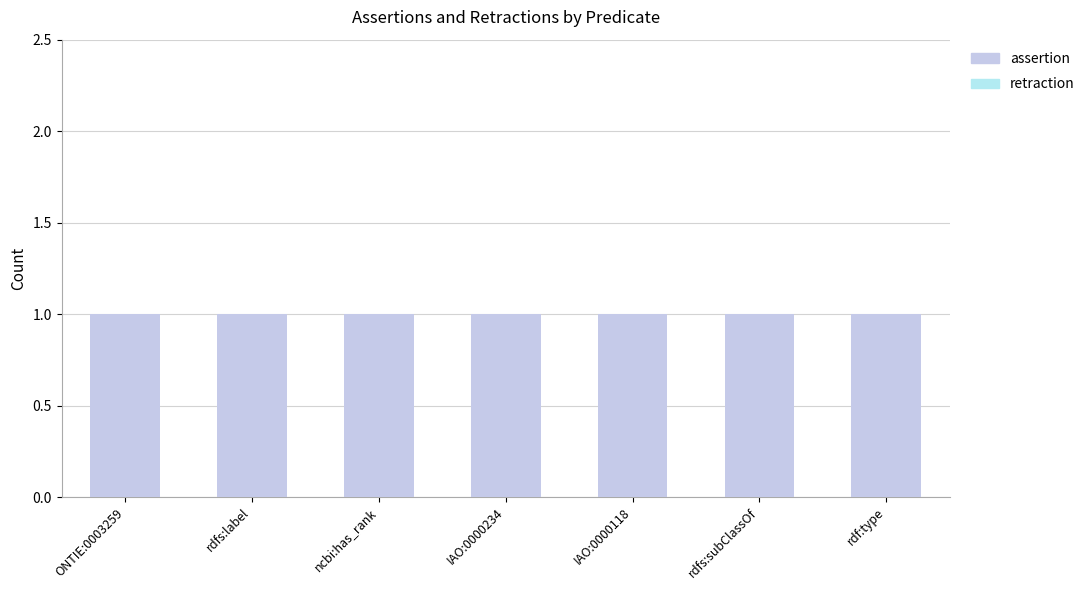

Is the value of retraction at IAO:0000118 greater than the value of assertion at rdf:type?

No